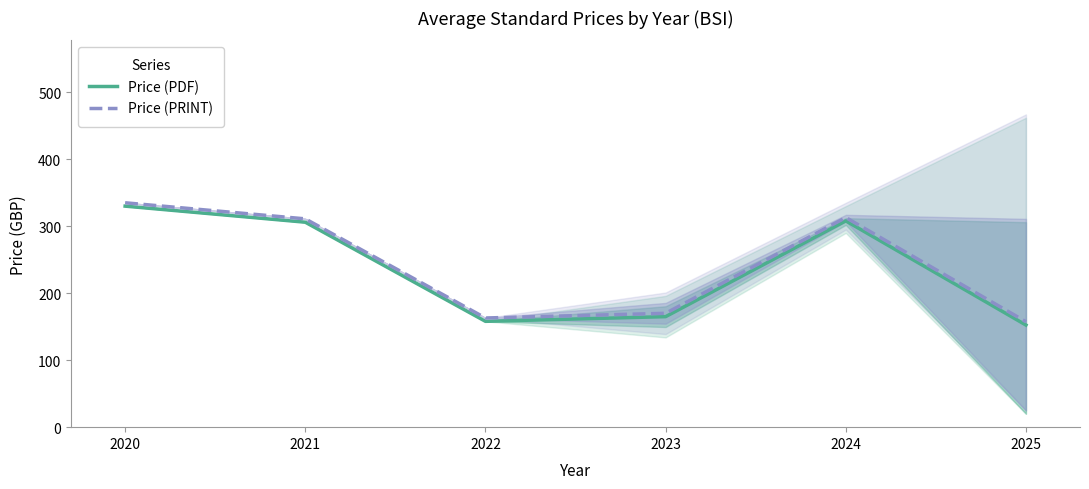

What is the difference between the Price (PDF) values at 2021 and 2020?

24.0